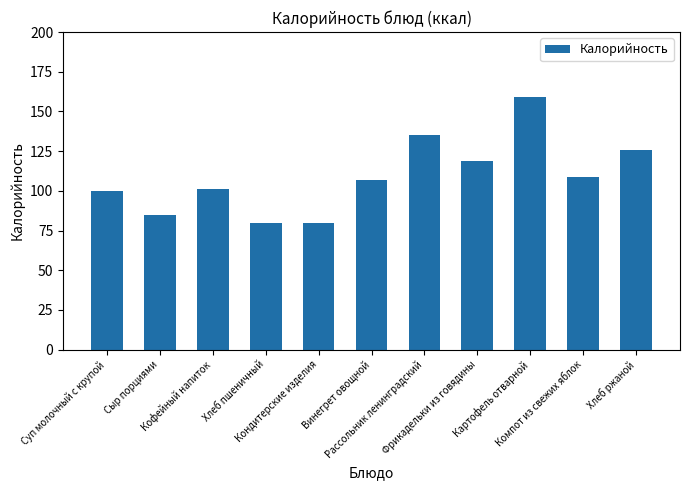

What is the value of the 8th bar from the left?

119